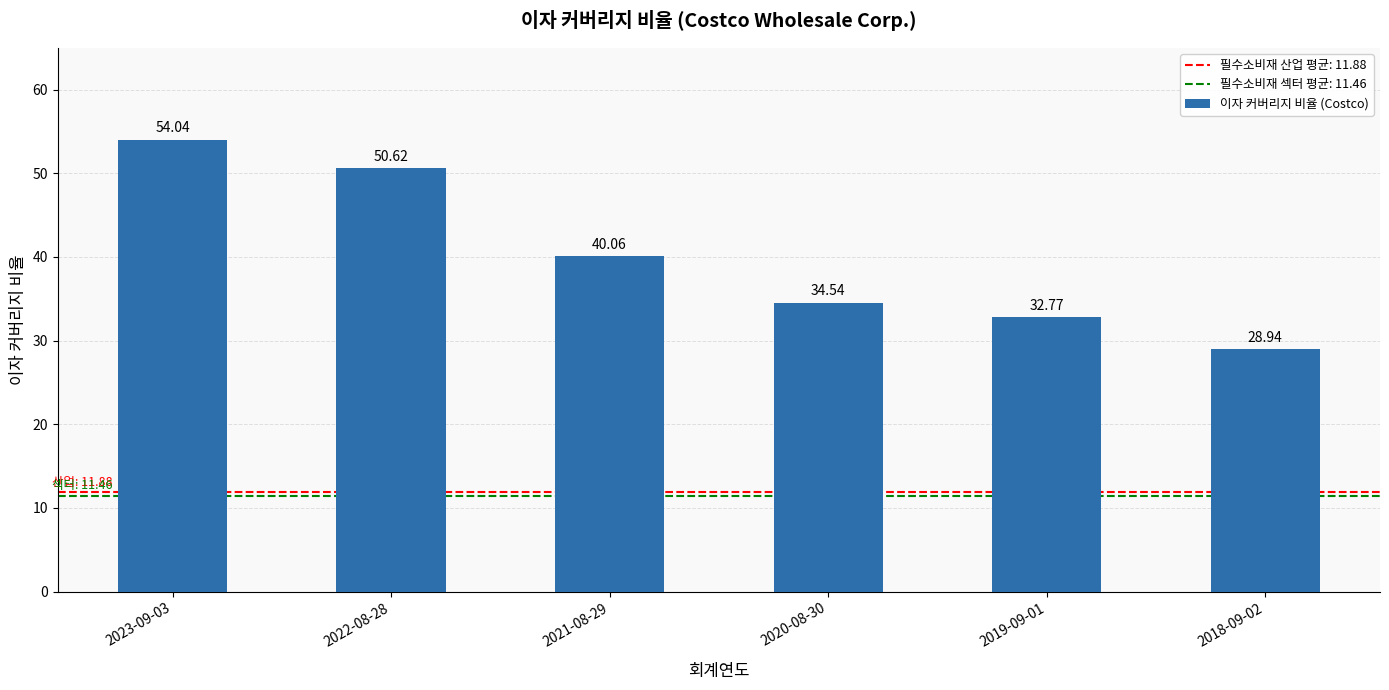

Reading left to right, what are all the values shown in this chart?

54.0	50.6	40.1	34.5	32.8	28.9